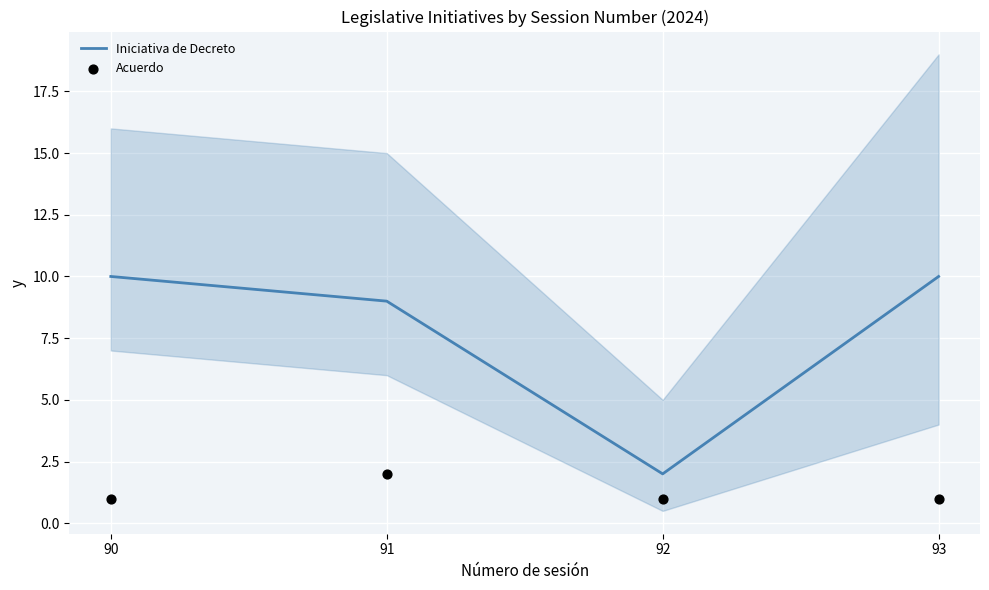

What is the total value across all series at 92?

3